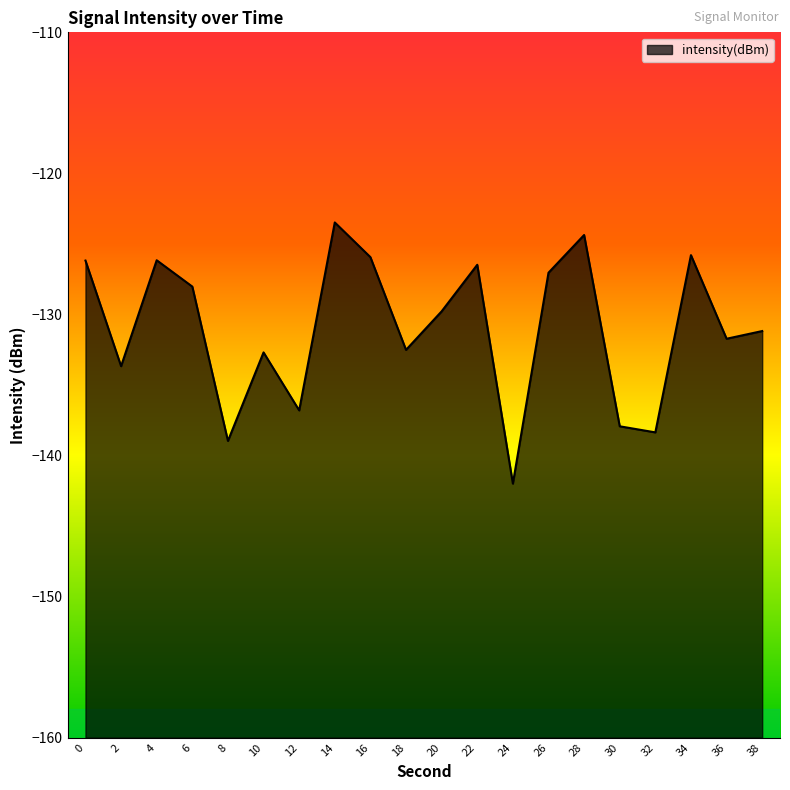

Is it true that the value at 2 is -48.6?

False